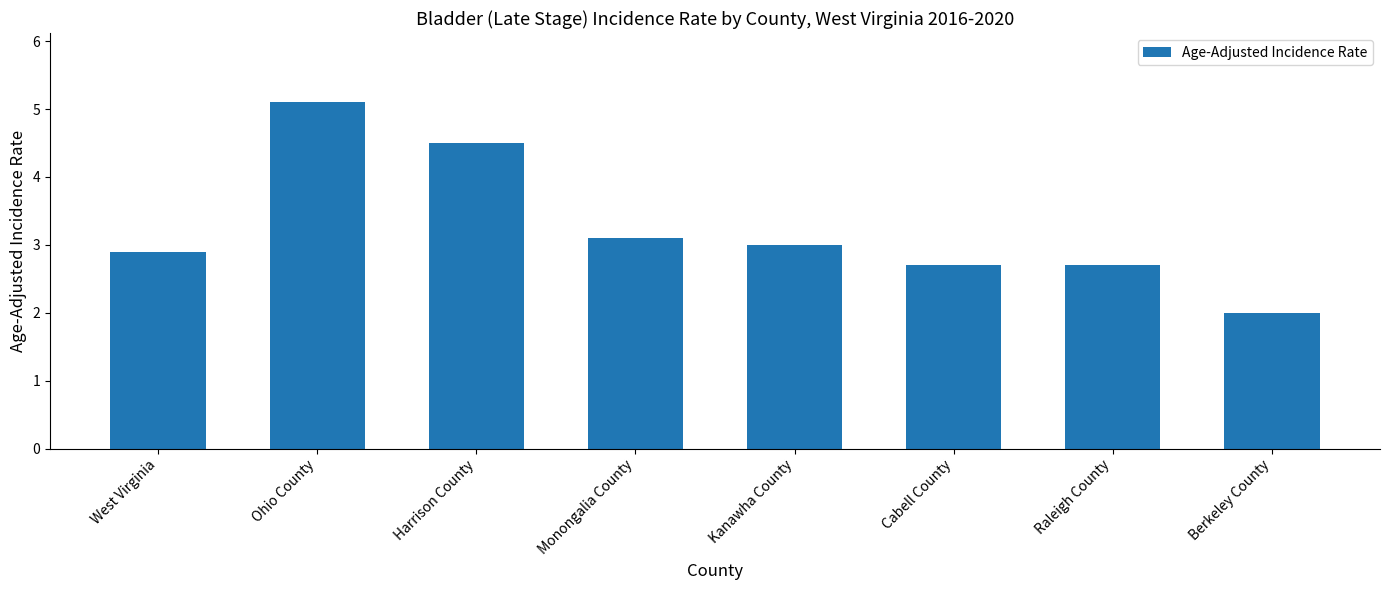

How many values are between 2 and 4?

6